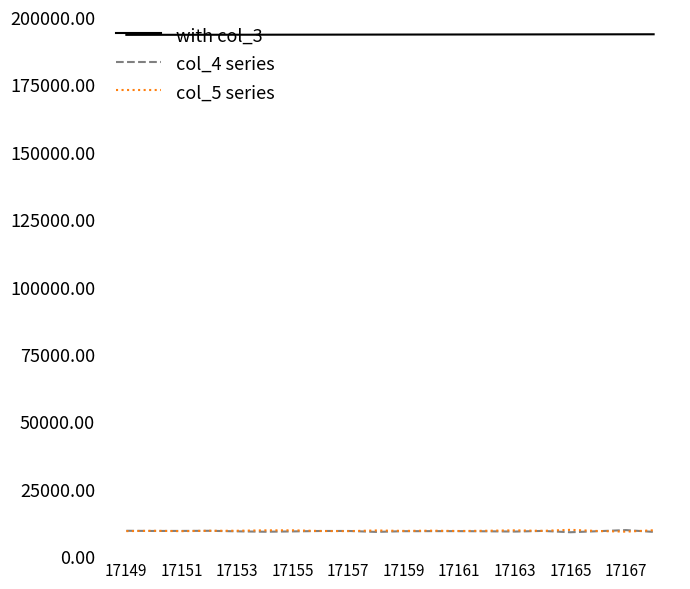

Which series has the largest total across all categories?

with col_3